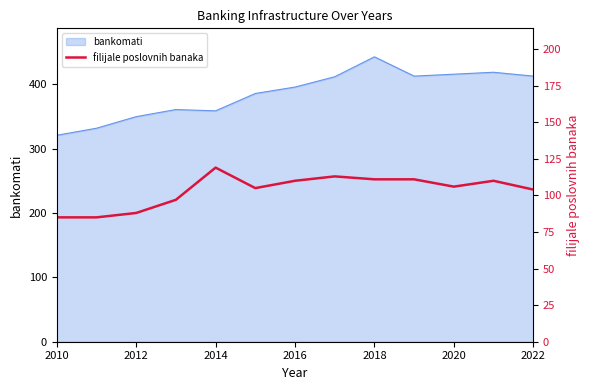

What is the highest value of the bankomati series?

443